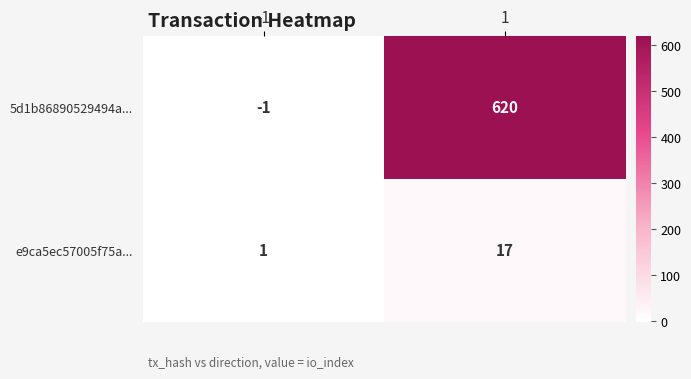

What is the maximum value for e9ca5ec57005f75a...?

17